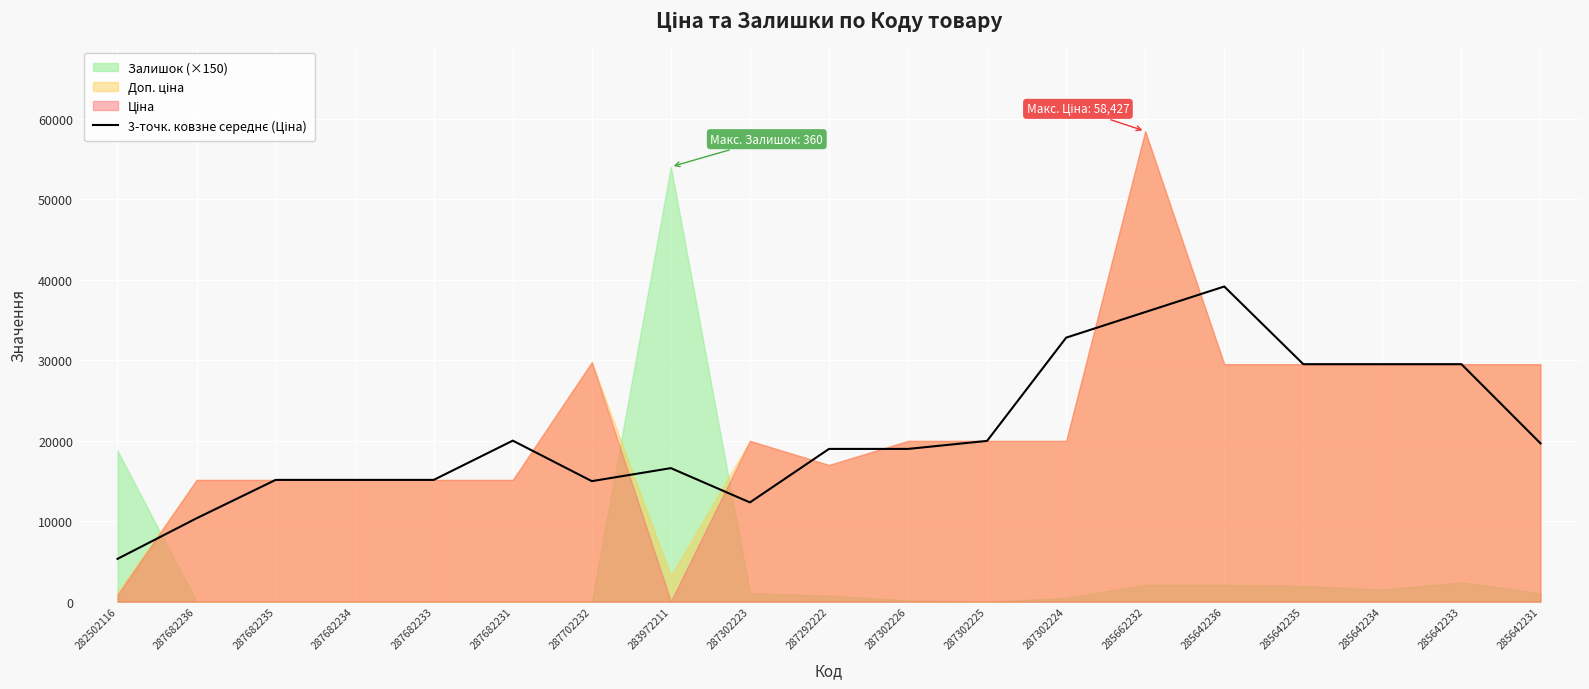

What is the value of the 18th point from the left?

29491.5